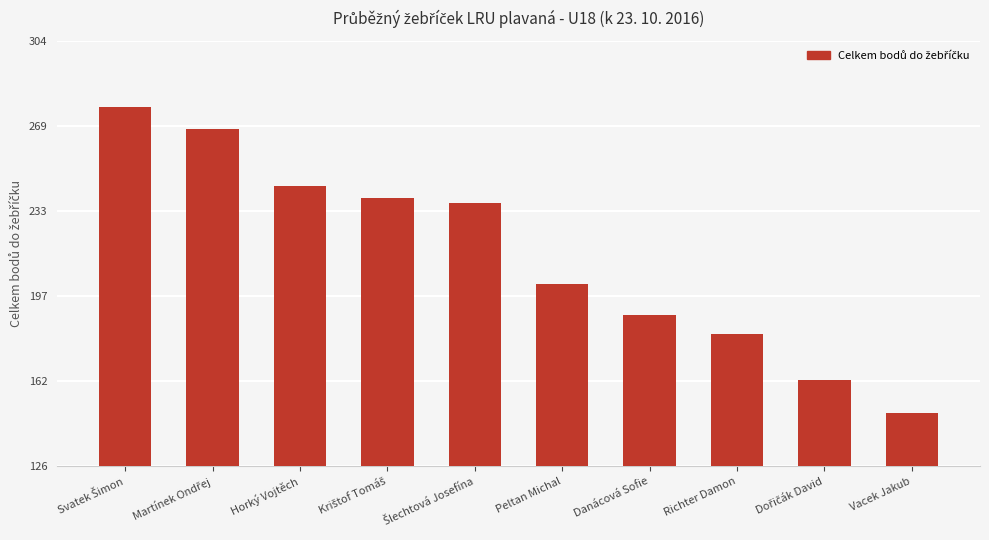

Approximately how many times larger is the value at Danácová Sofie compared to Richter Damon?

1.0